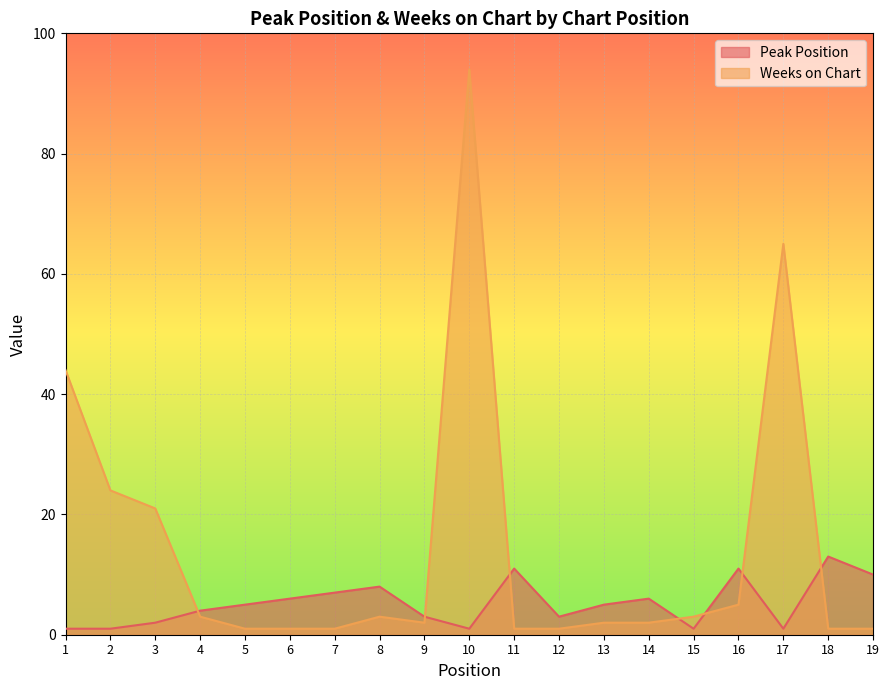

How many intersections are there between Peak Position and Weeks on Chart?

7